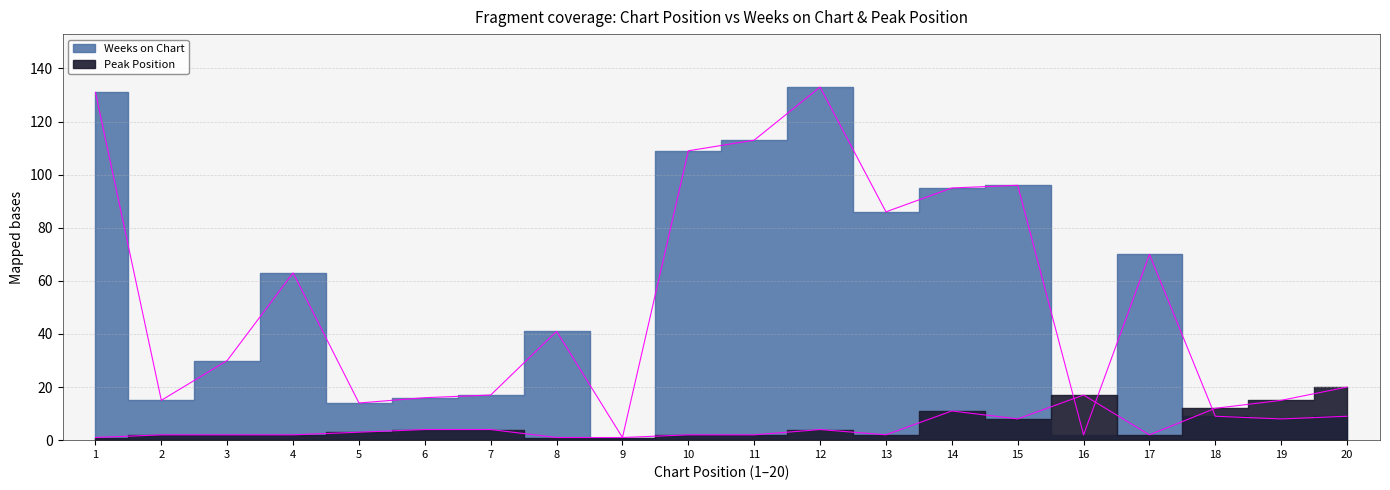

Which series has the widest spread of values?

Weeks on Chart